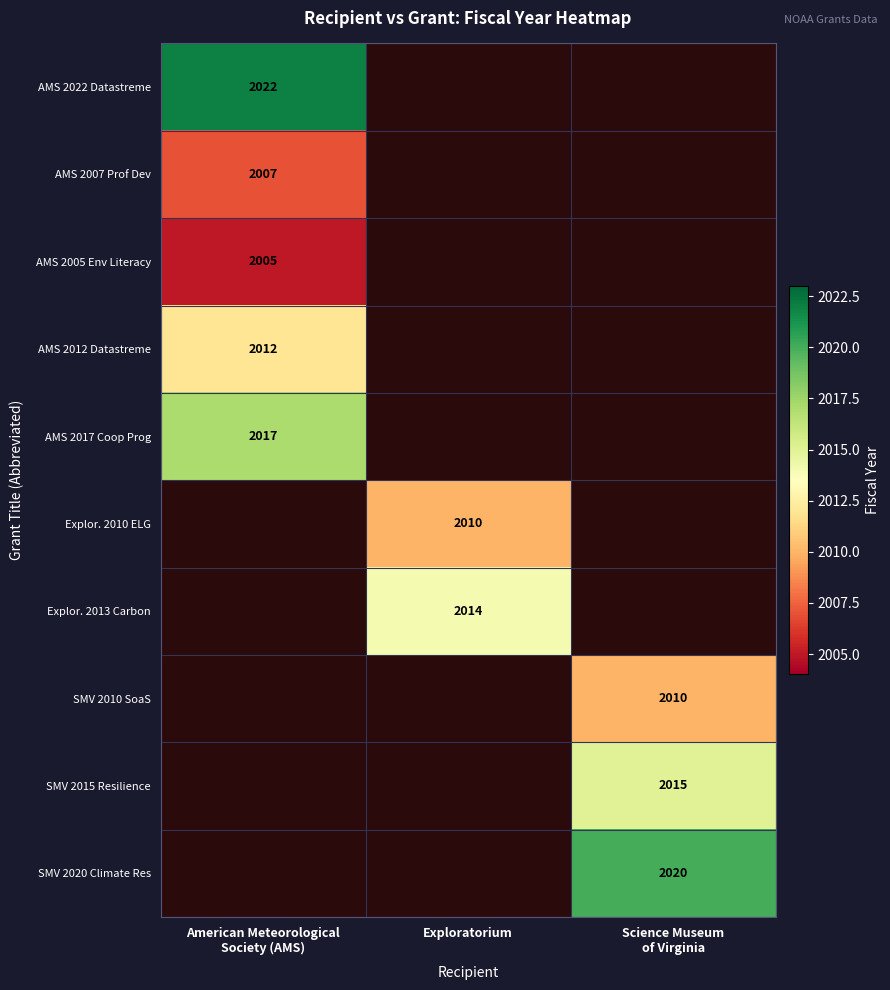

Which has a higher value, Exploratorium or American Meteorological
Society (AMS)?

American Meteorological
Society (AMS)